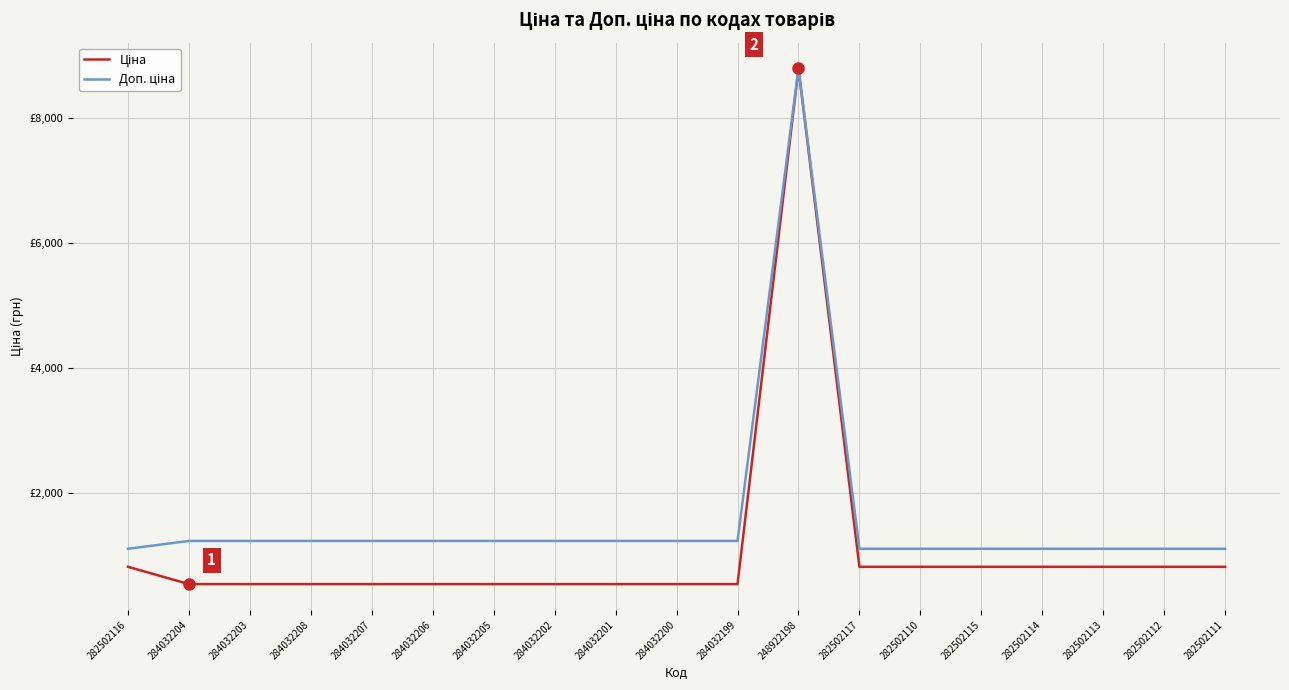

What is the average value of the Доп. ціна series?

1572.8